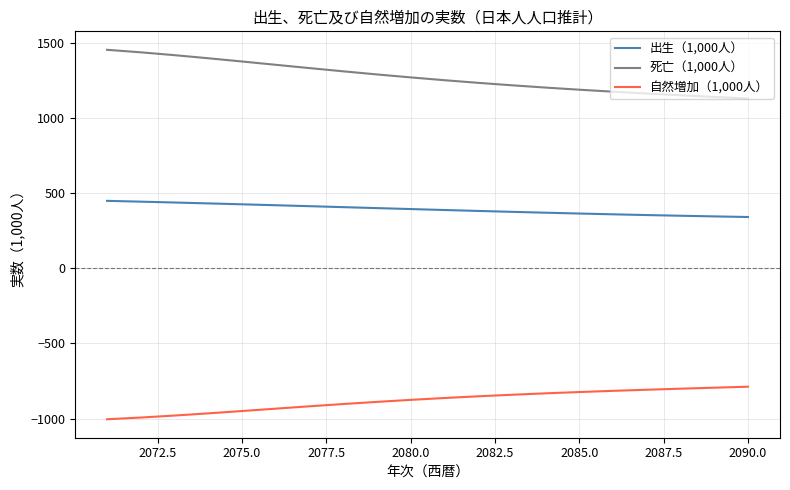

What is the maximum value shown in the chart?

1451.8